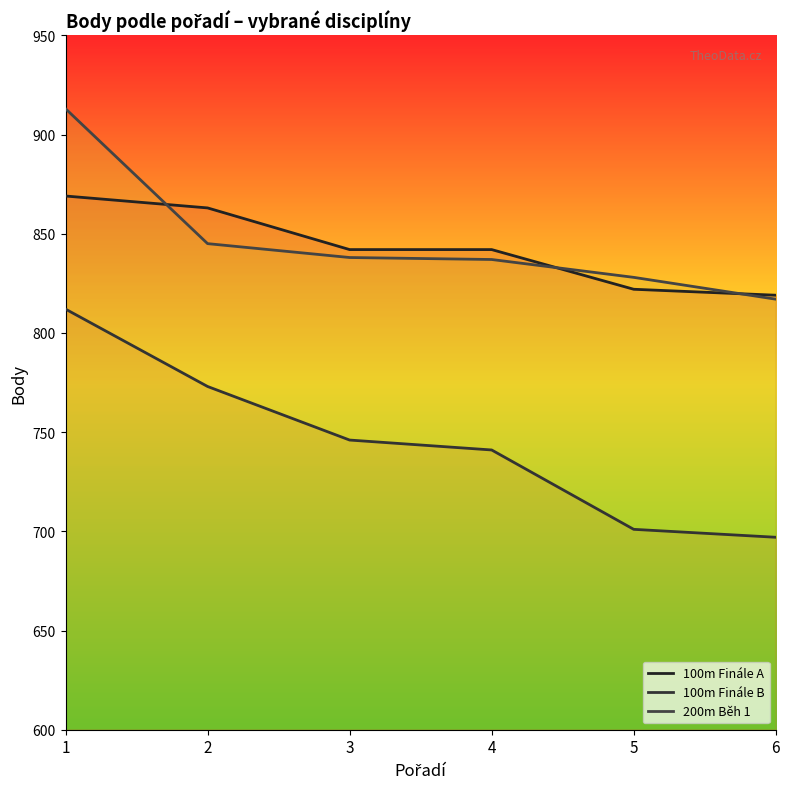

What is the sum of all 200m Běh 1 values?

5078